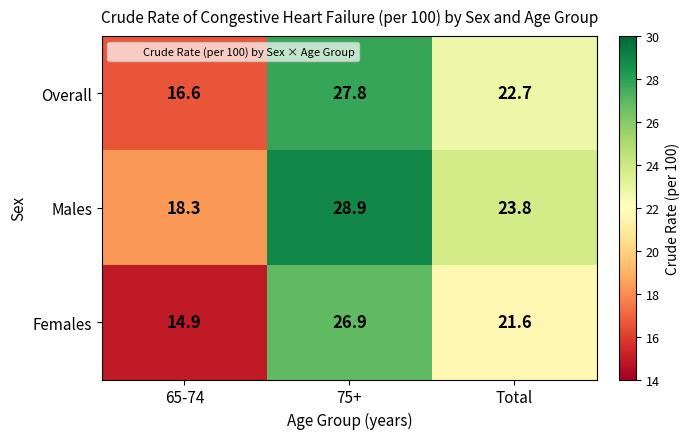

At how many categories does at least one series exceed 25?

1